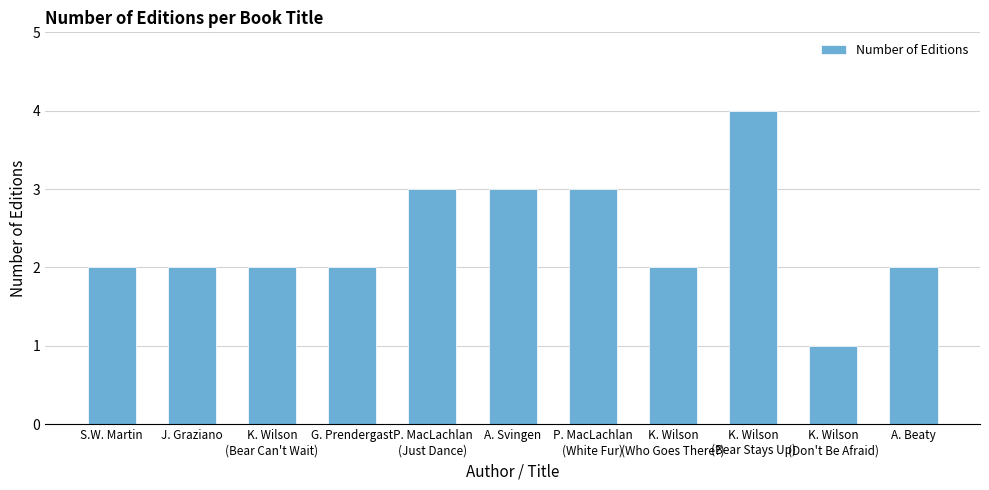

At which category does the chart reach its minimum across all series?

K. Wilson
(Don't Be Afraid)